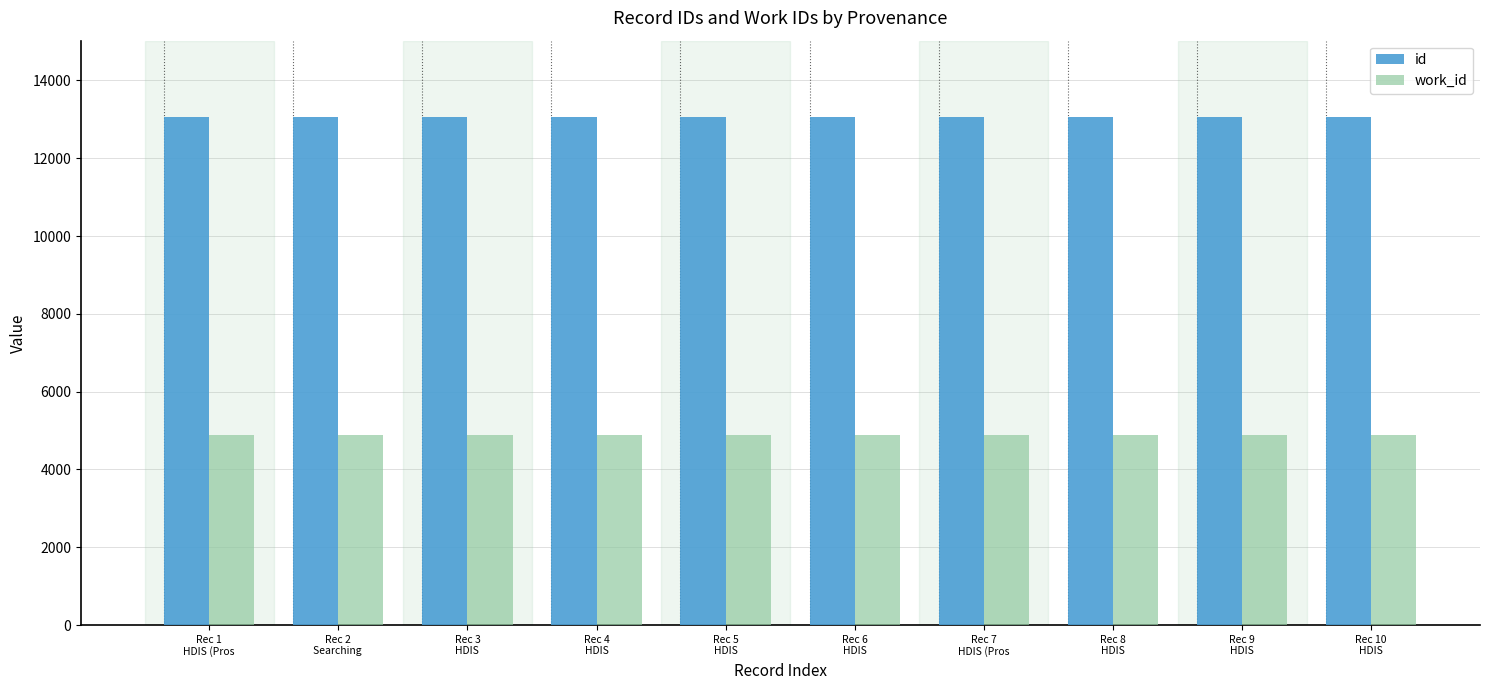

List the series in order of their overall mean, highest first.

id, work_id